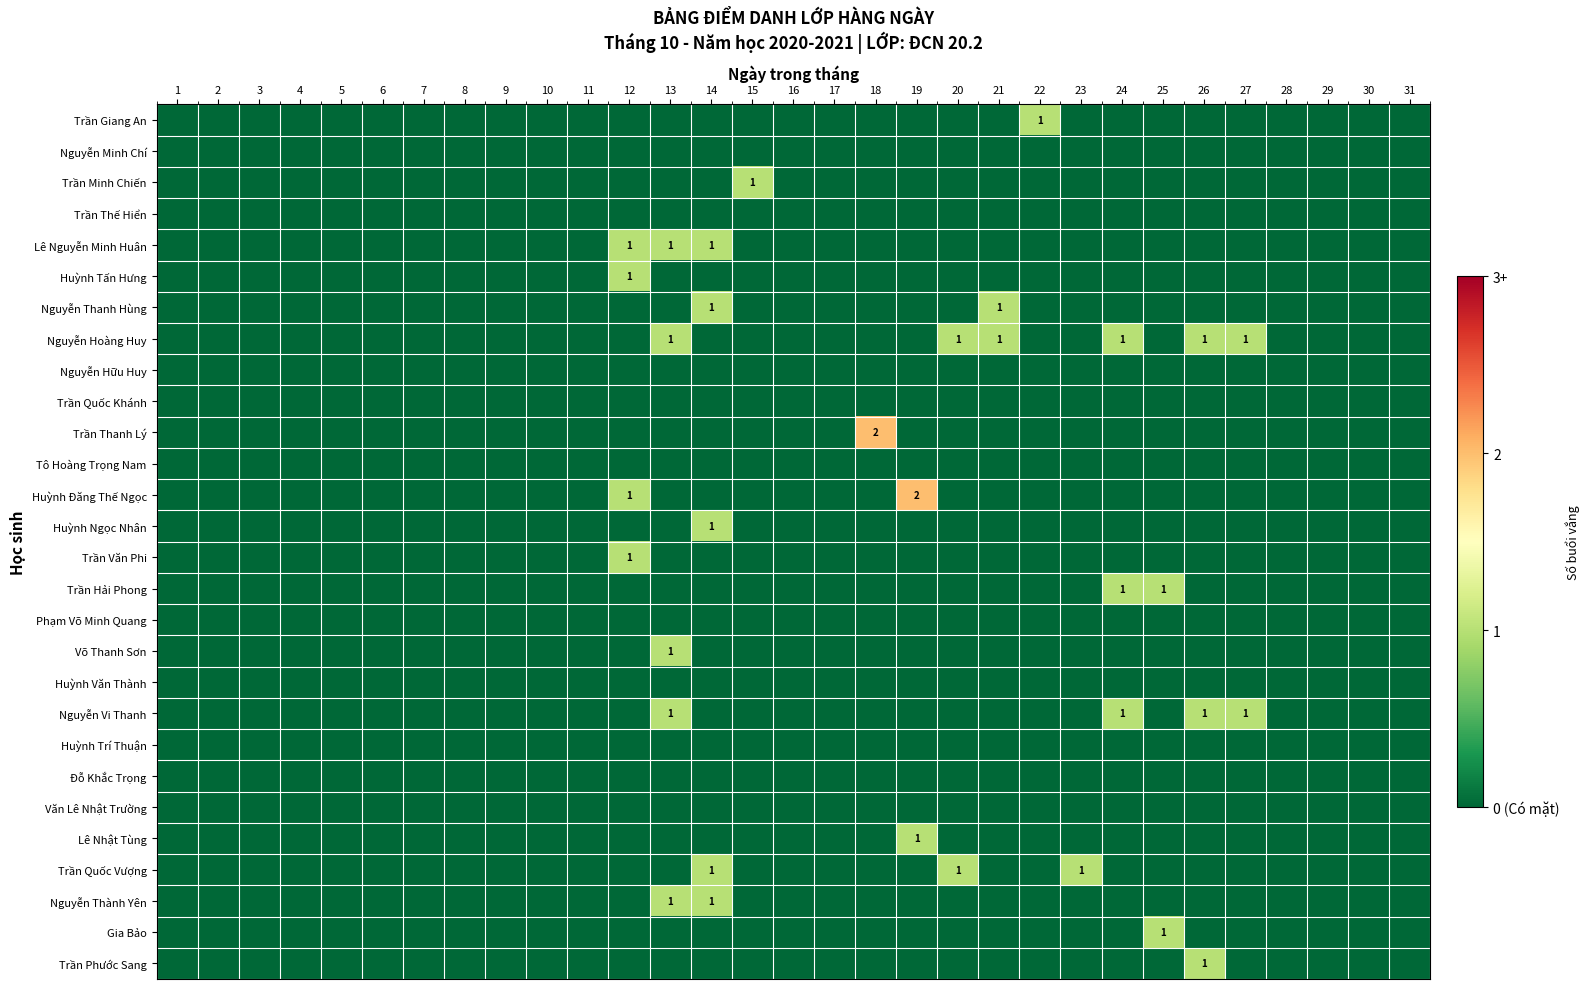

Between 1 and 3, which series saw the biggest shift?

Trần Giang An